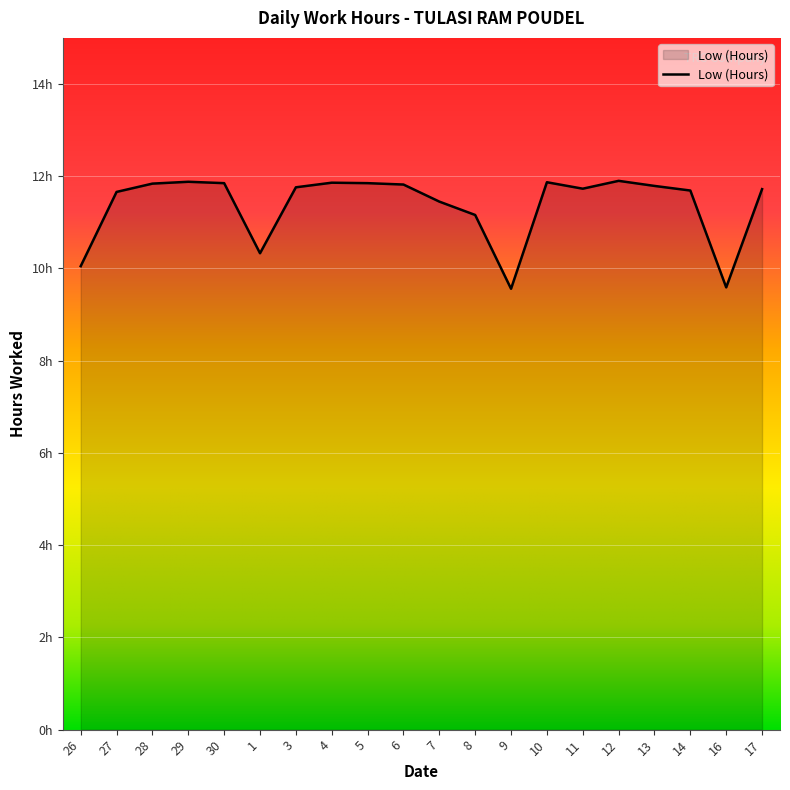

The value at 4 is 11.9. True or false?

True